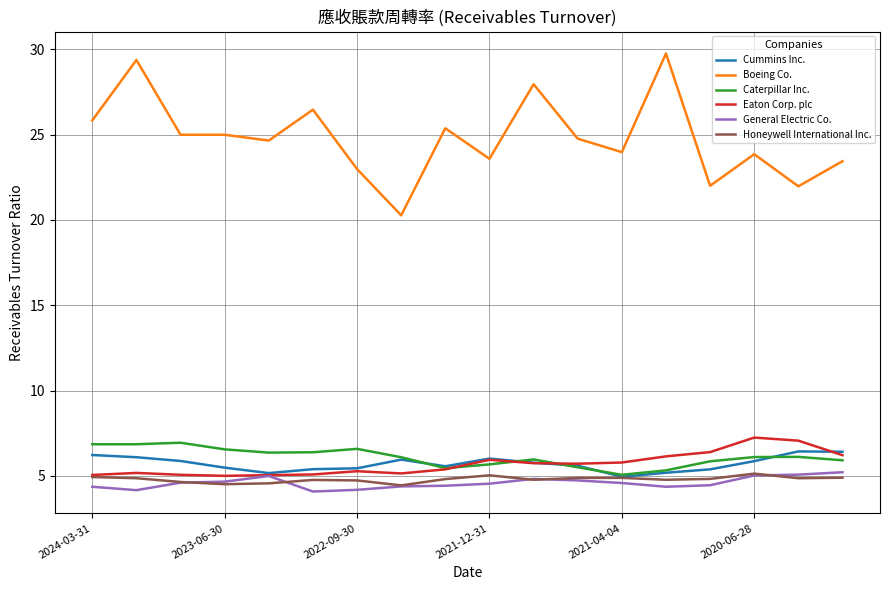

True or false: Caterpillar Inc. and Cummins Inc. cross at least once.

True